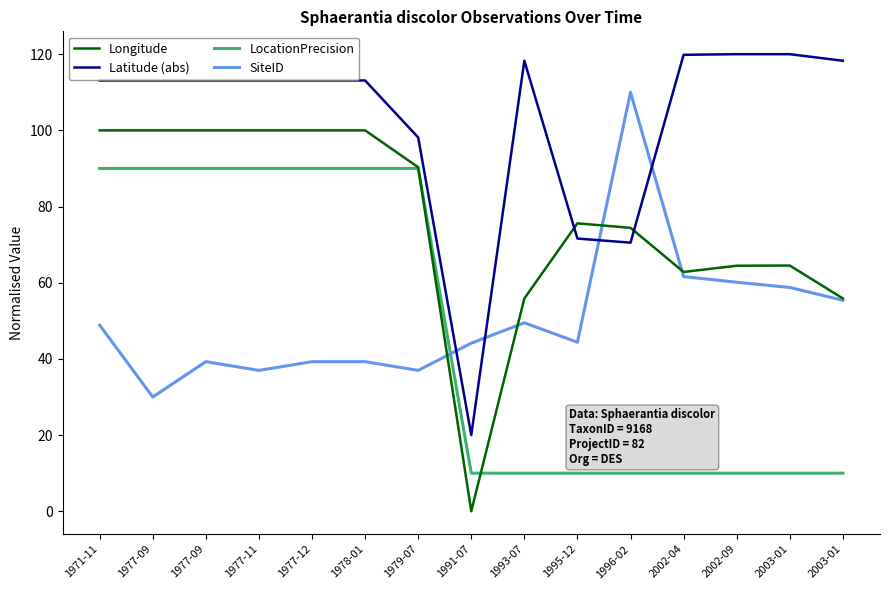

True or false: SiteID and Longitude cross at least once.

True